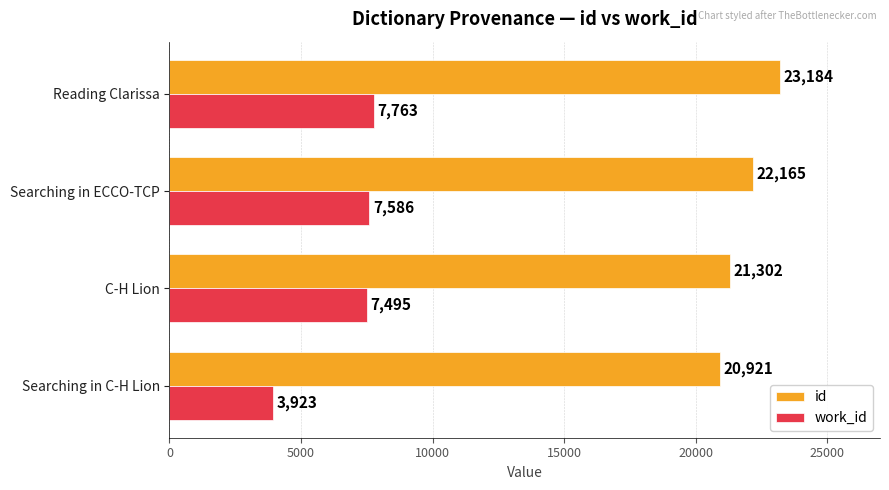

List the labels in order of work_id value, largest first.

Reading Clarissa, Searching in ECCO-TCP, C-H Lion, Searching in C-H Lion